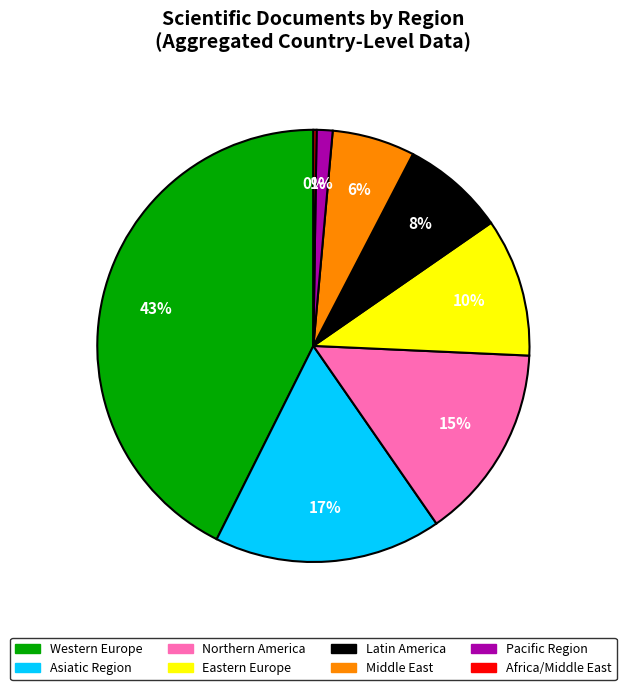

Do Western Europe and Eastern Europe together represent more than half of the pie?

Yes